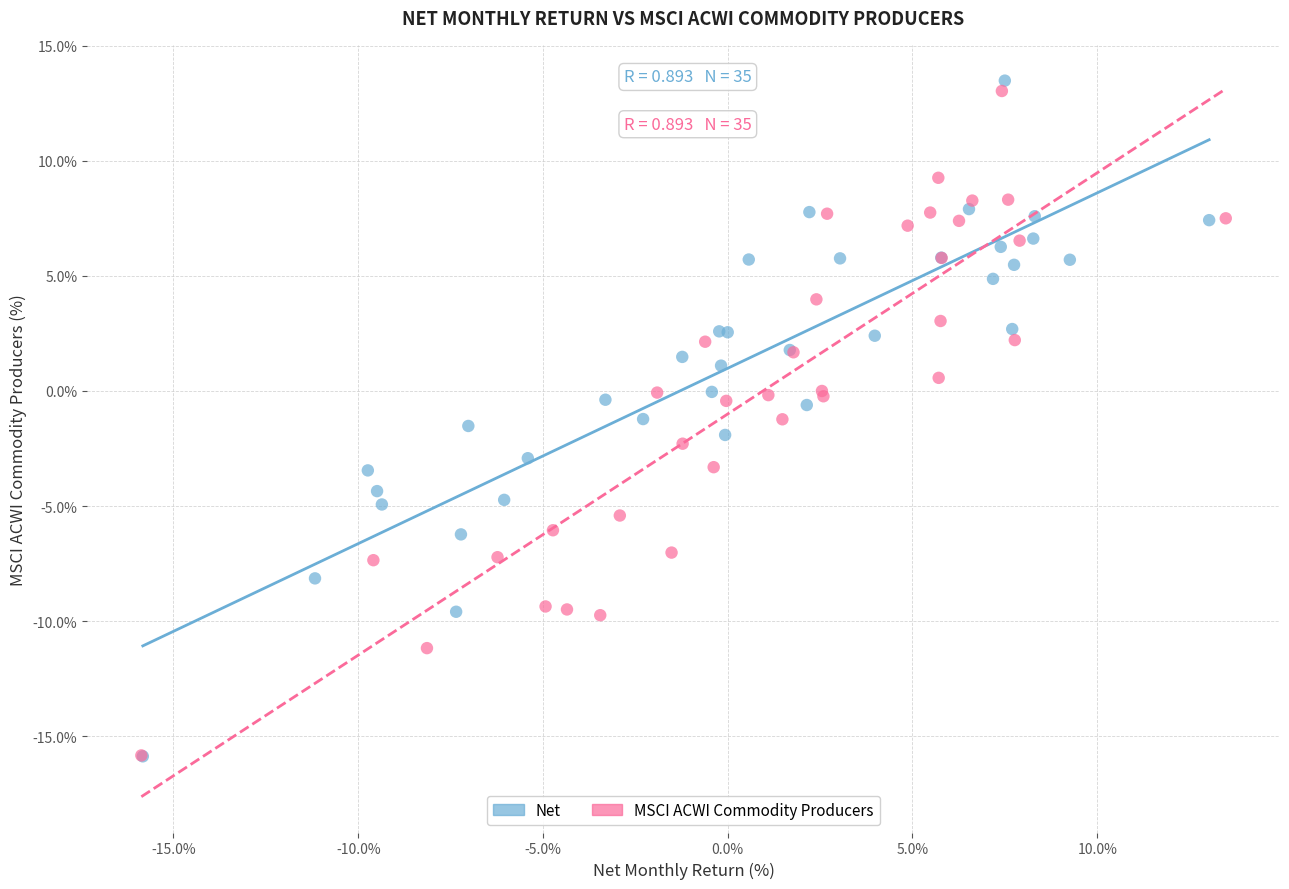

Which series has the widest spread of Y values?

Net